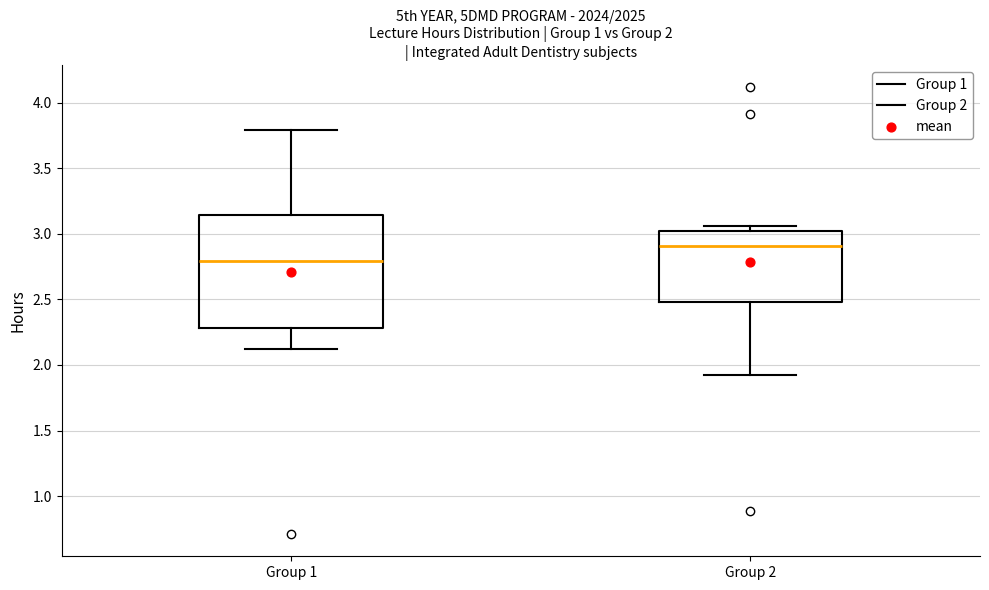

Which box's median line is the lowest?

Group 1